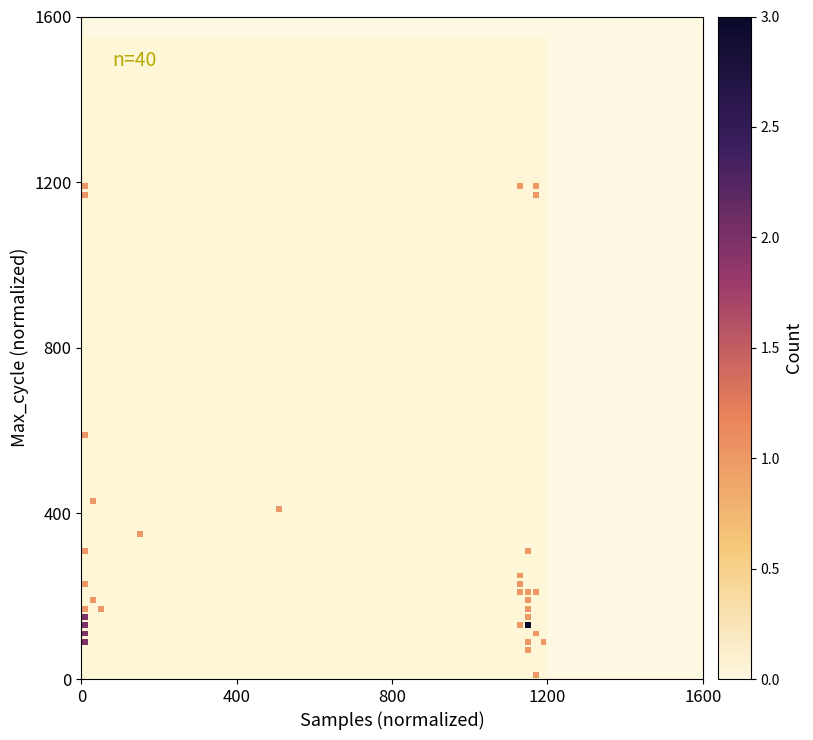

What is the range of Y values (max minus min)?

1180